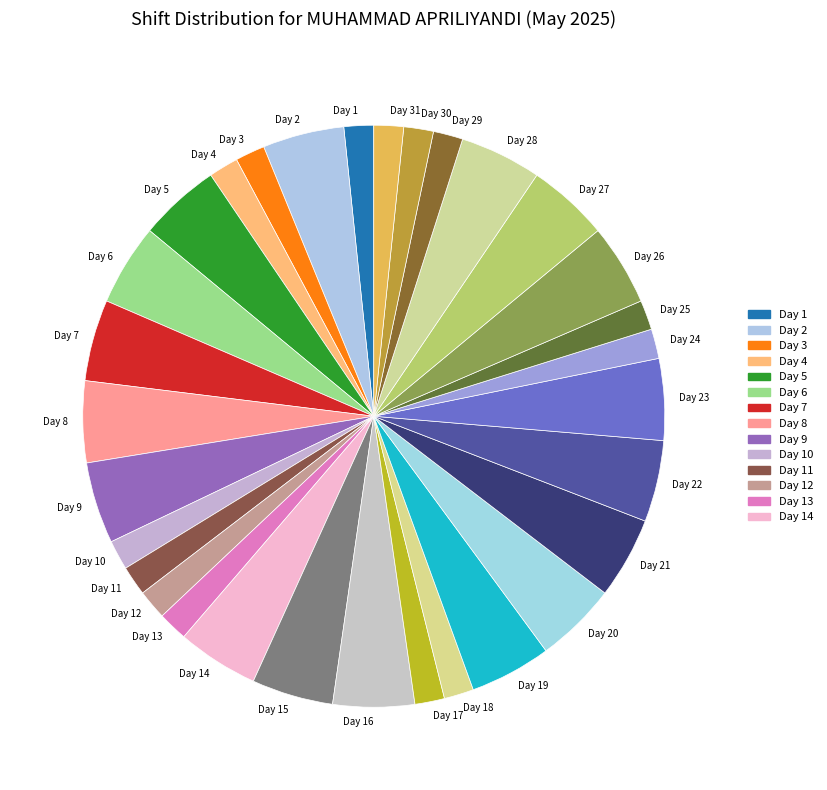

Is it true that Day 30 is 2% of the pie?

True